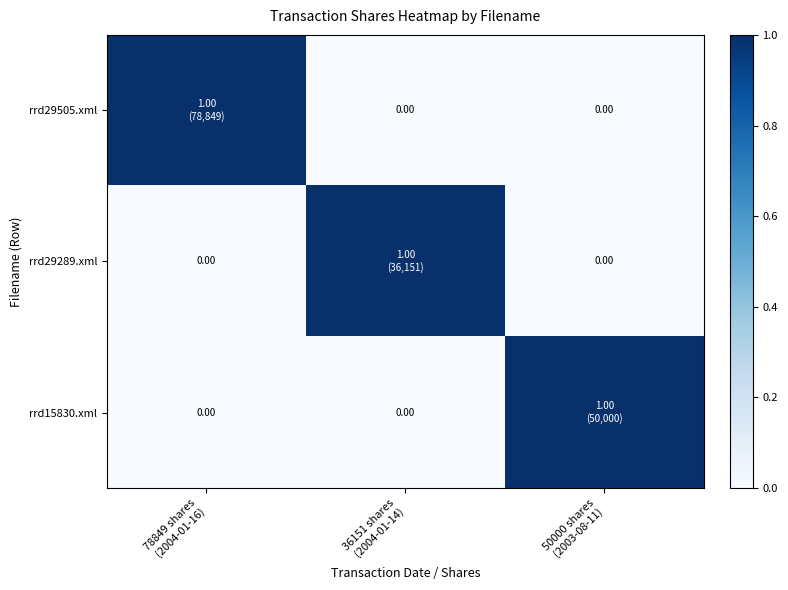

List the series in order of their peak value, highest first.

rrd29505.xml, rrd29289.xml, rrd15830.xml